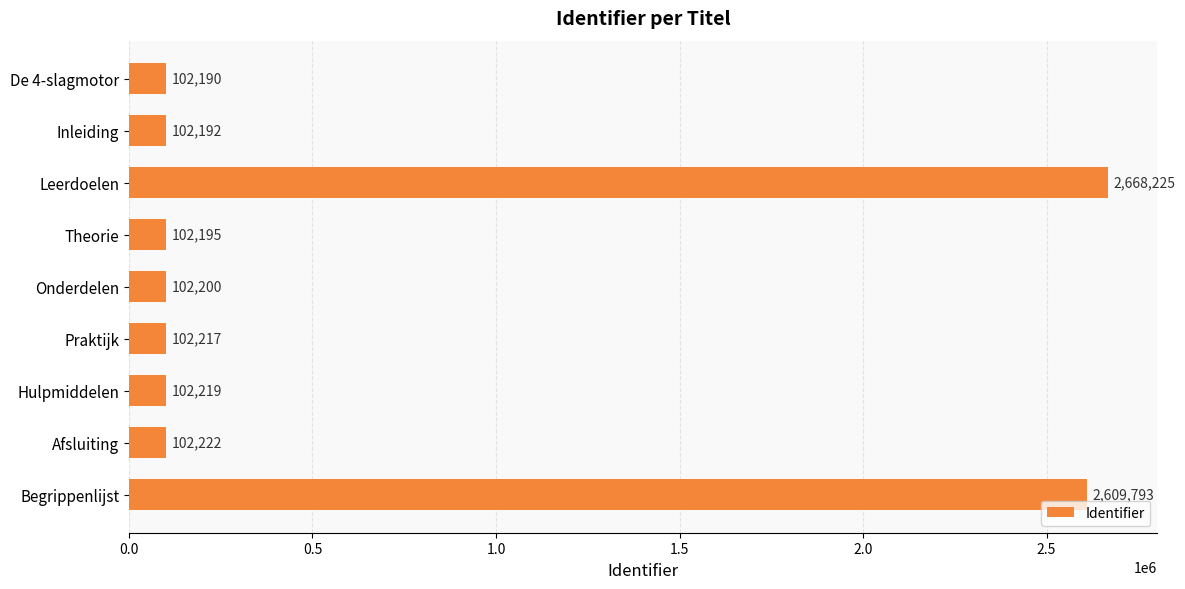

What is the minimum value shown in the chart?

102190